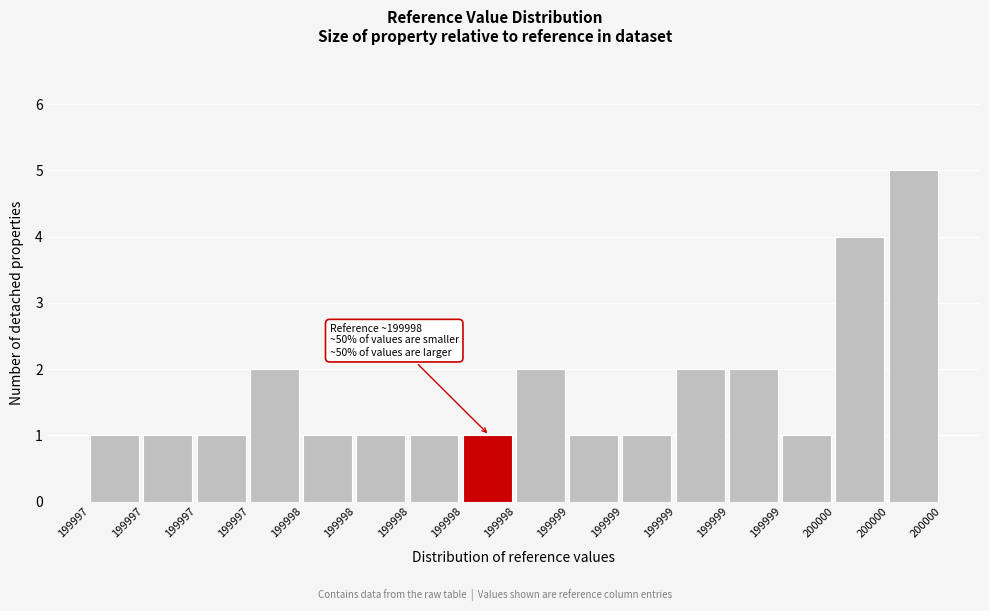

Count the number of data series in this chart.

1